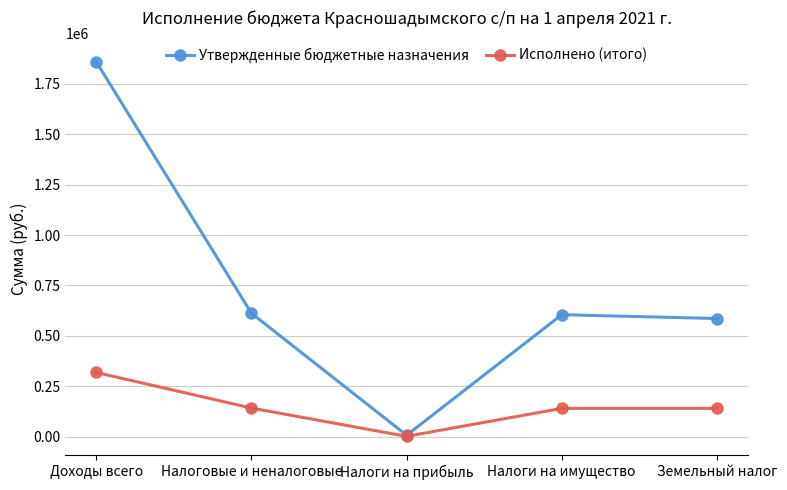

What is the difference between the maximum and minimum values in the Утвержденные бюджетные назначения series?

1851610.0